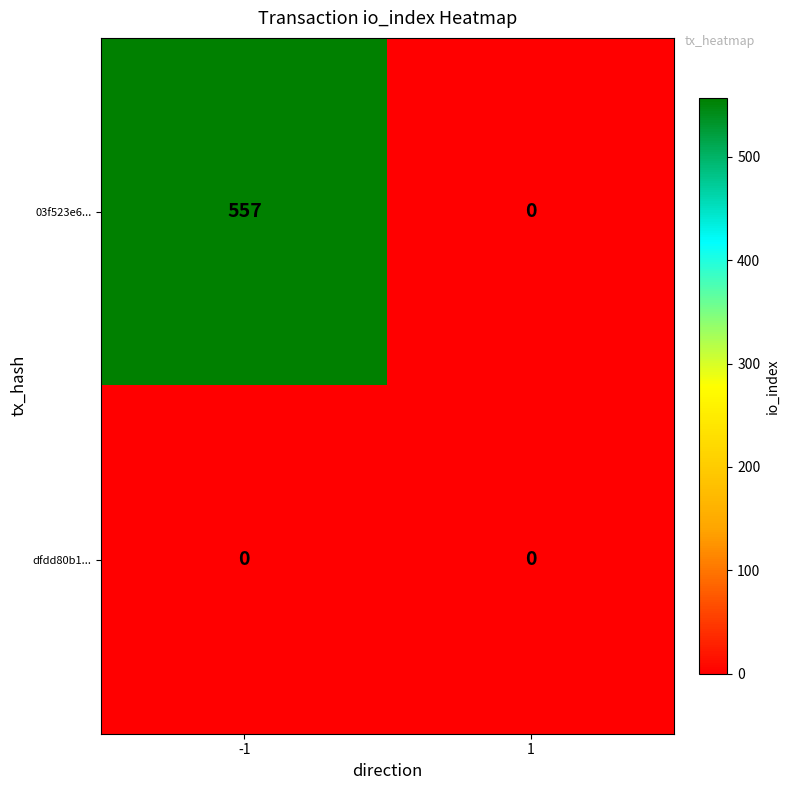

Rank the series by their average value, from highest to lowest.

03f523e6..., dfdd80b1...